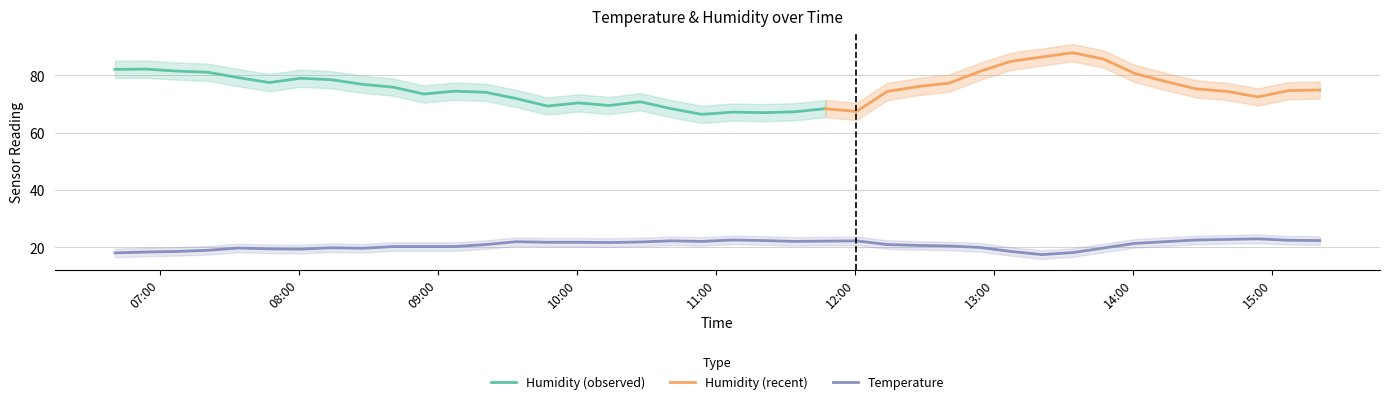

Does the chart have visible grid lines?

Yes